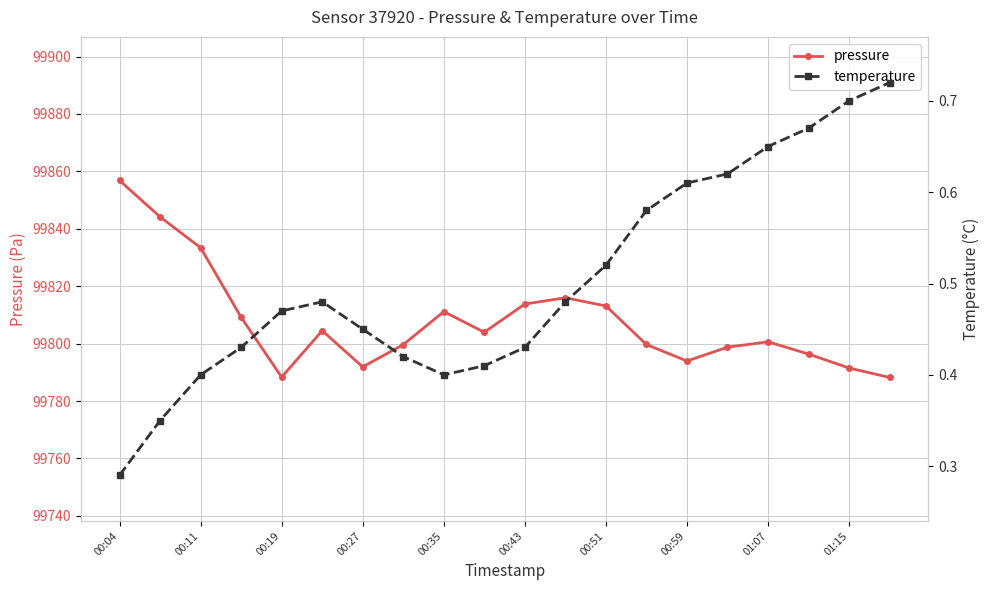

How many lines are shown in the chart?

2